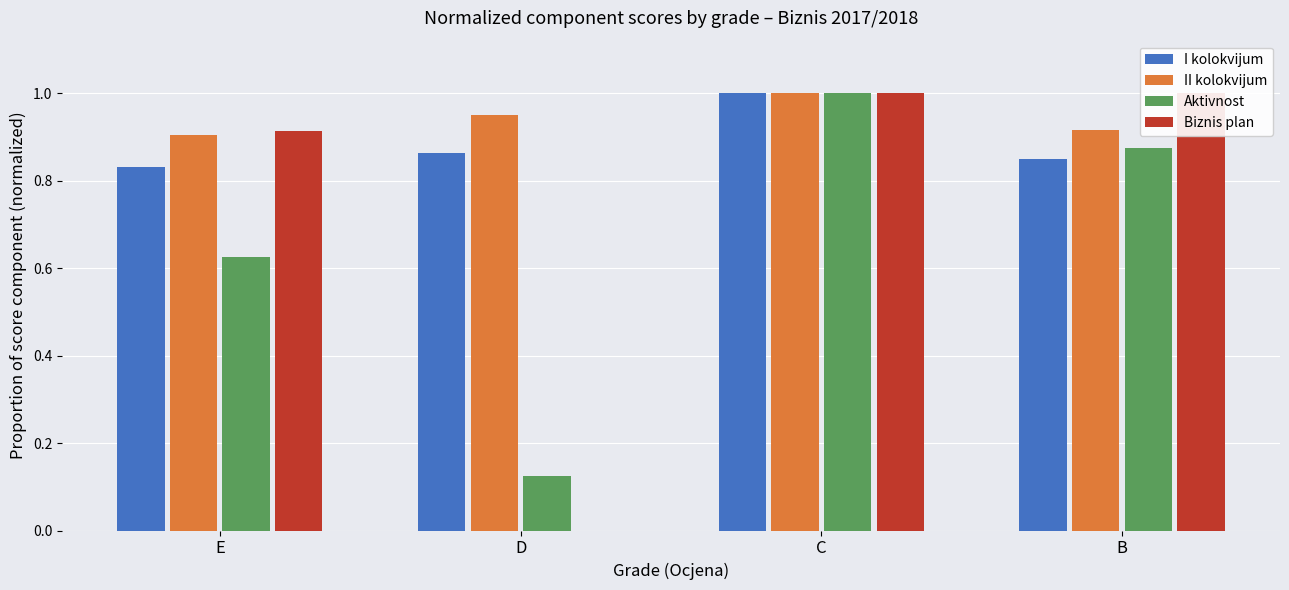

The I kolokvijum series shows 0.9 at D. True or false?

True